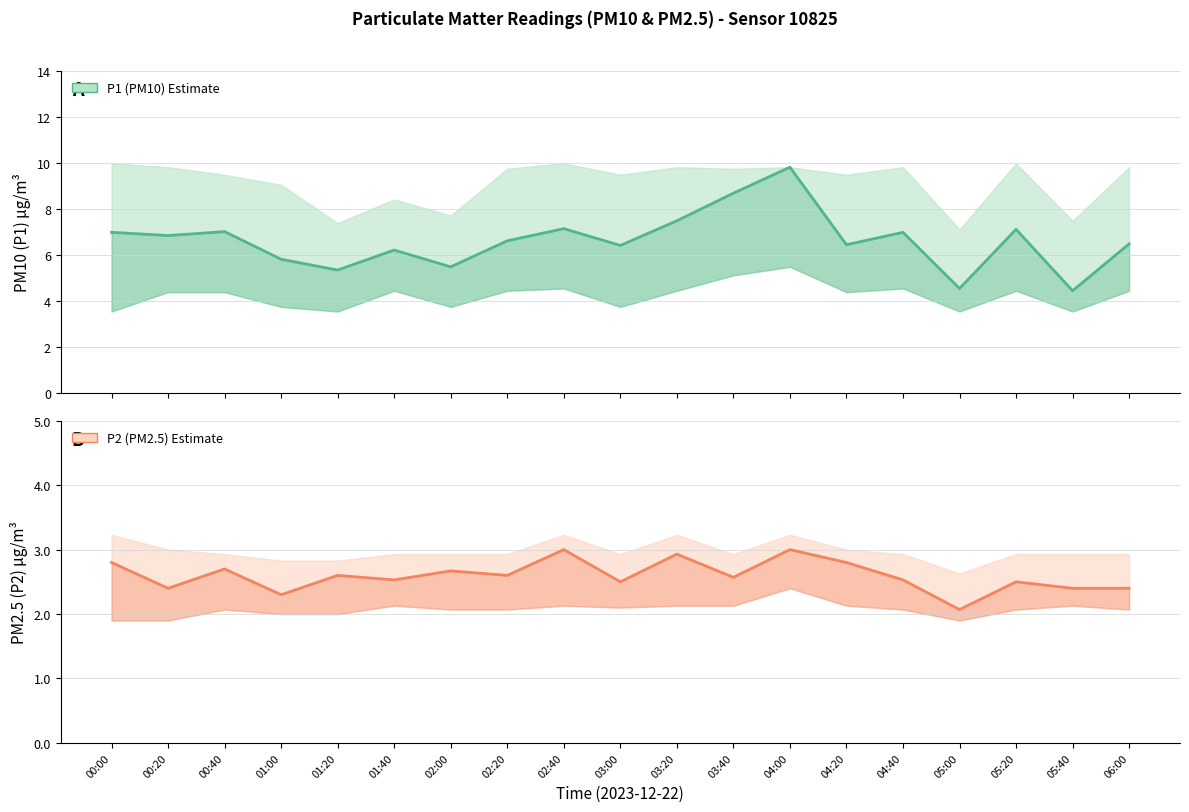

At which category is the sum across all series the highest?

04:00